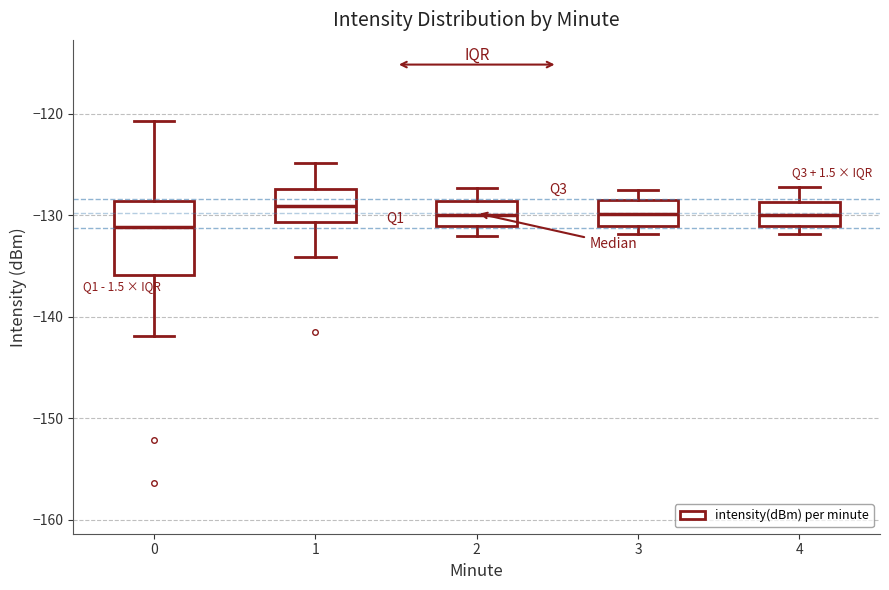

Where is the upper edge of the box at x = 3 on the y-axis? The values are not printed on the chart, so give them approximately, as read against the axis.

-129